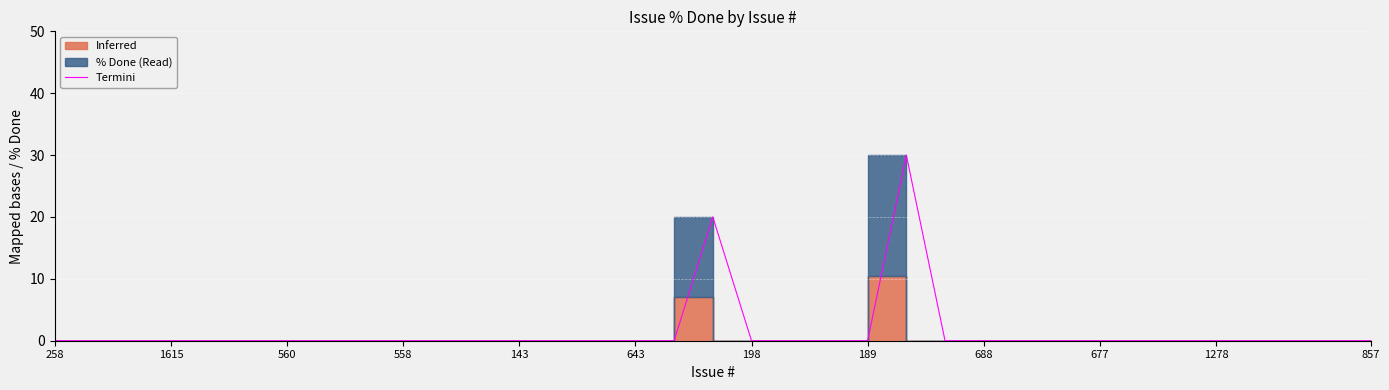

Is this an area chart (filled region under the line)?

No